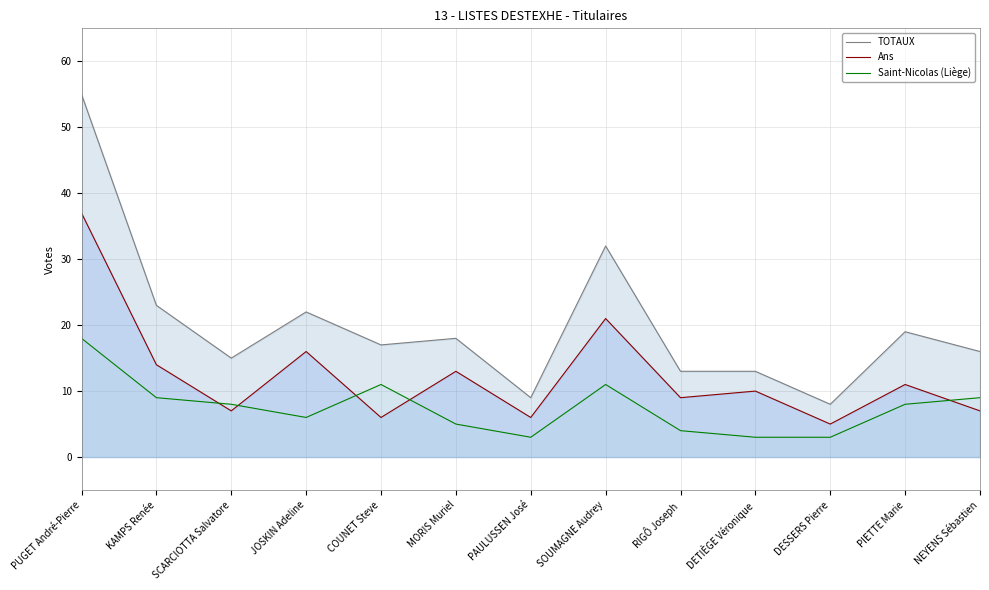

List the labels in order of Ans value, largest first.

PUGET André-Pierre, SOUMAGNE Audrey, JOSKIN Adeline, KAMPS Renée, MORIS Muriel, PIETTE Marie, DETIÈGE Véronique, RIGÔ Joseph, SCARCIOTTA Salvatore, NEYENS Sébastien, COUNET Steve, PAULUSSEN José, DESSERS Pierre